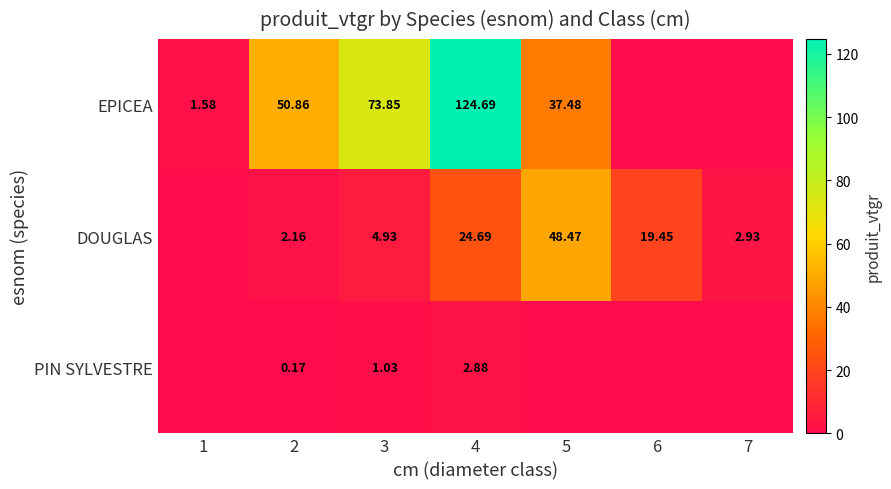

Between 2 and 3, which series saw the biggest shift?

EPICEA